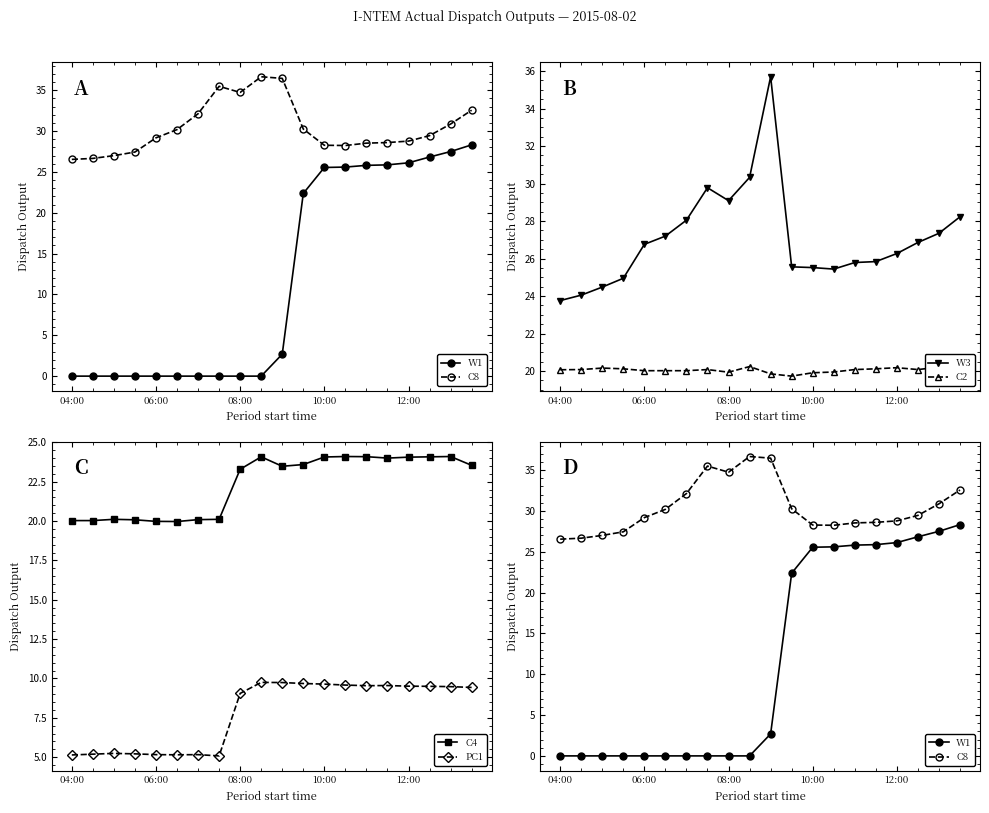

Is it true that W3 equals 8.2 at 04:00?

False